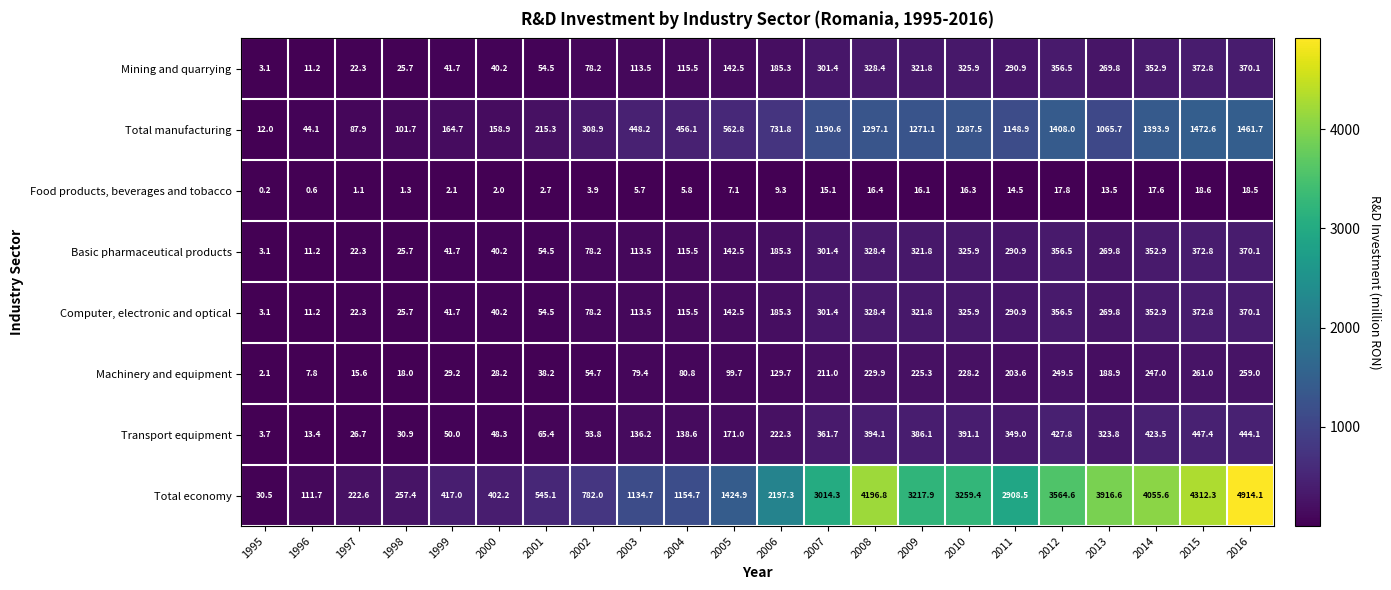

Is it true that Mining and quarrying equals 199.8 at 2010?

False